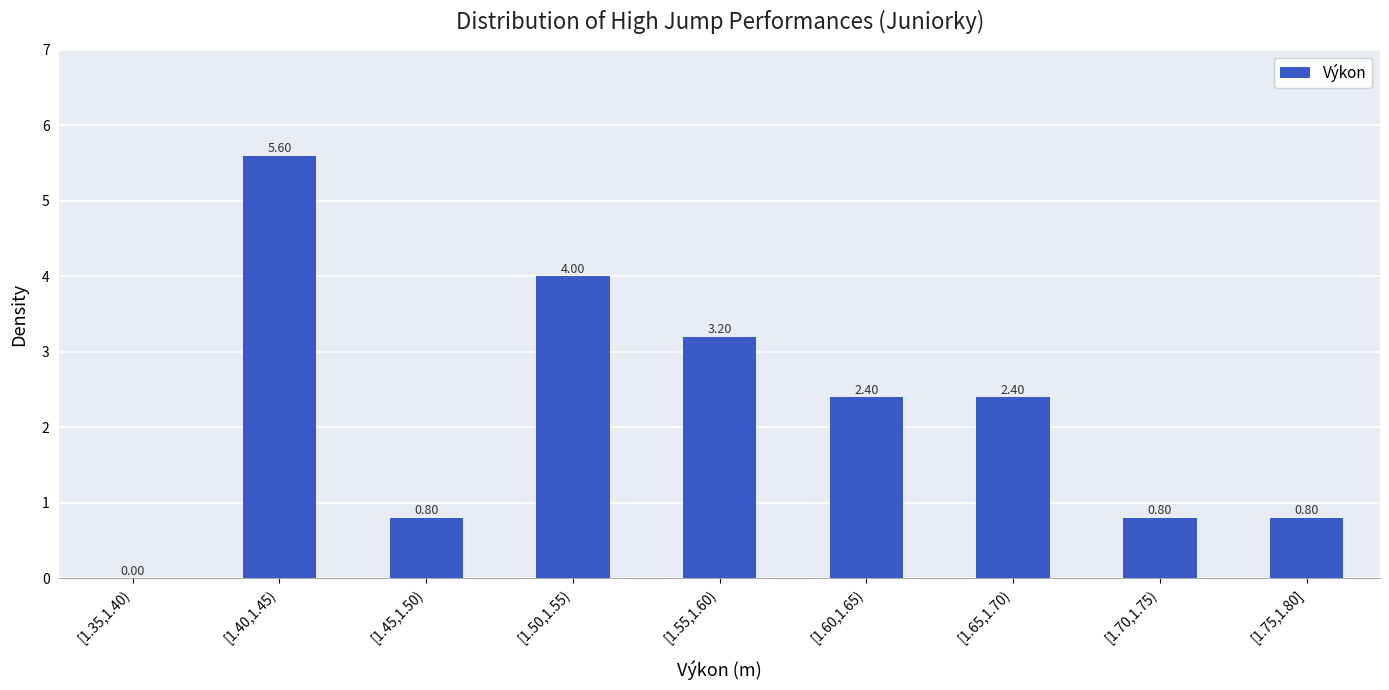

What is the sum of the values at [1.60,1.65) and [1.45,1.50)?

3.2